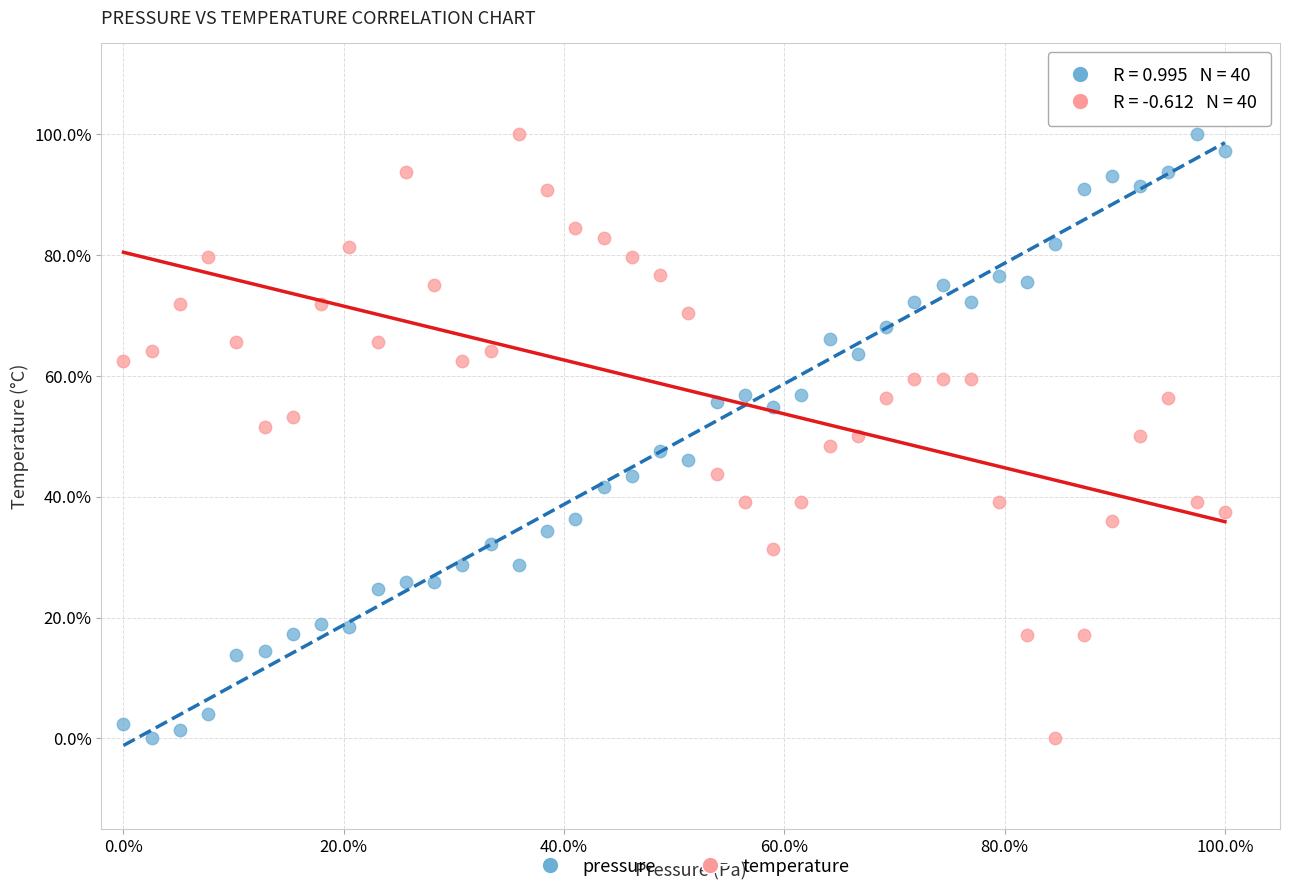

What are all the series names shown in the legend?

pressure, temperature